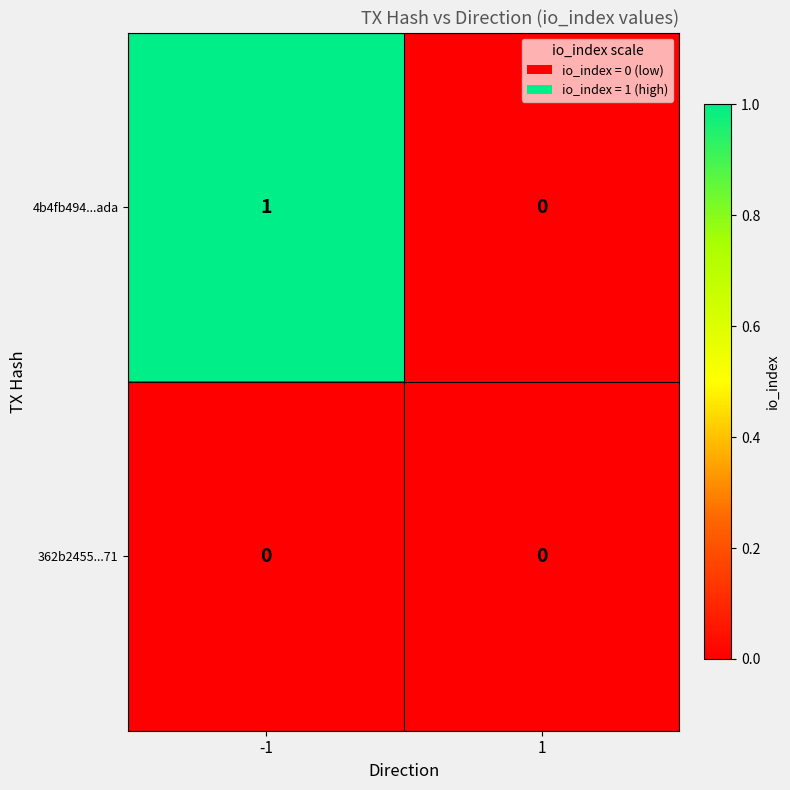

Which series changed the most between -1 and 1?

4b4fb494...ada